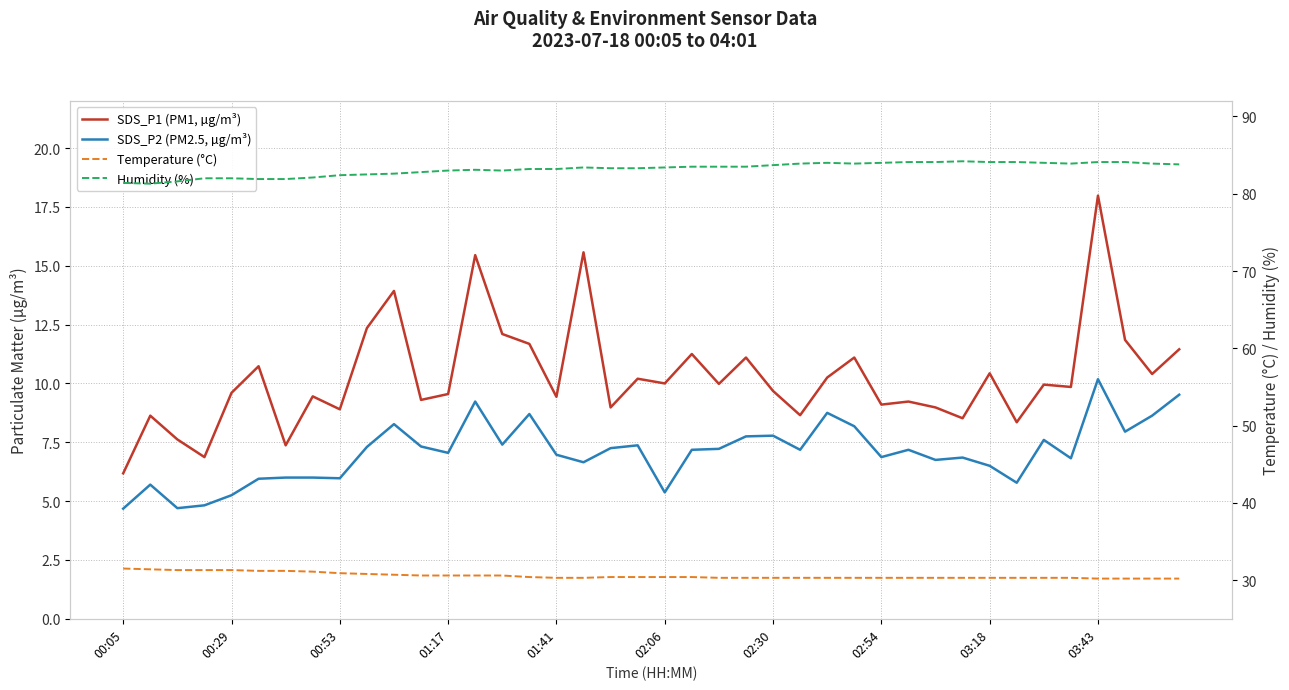

True or false: SDS_P1 (PM1, µg/m³) and Temperature (°C) intersect in this chart.

False